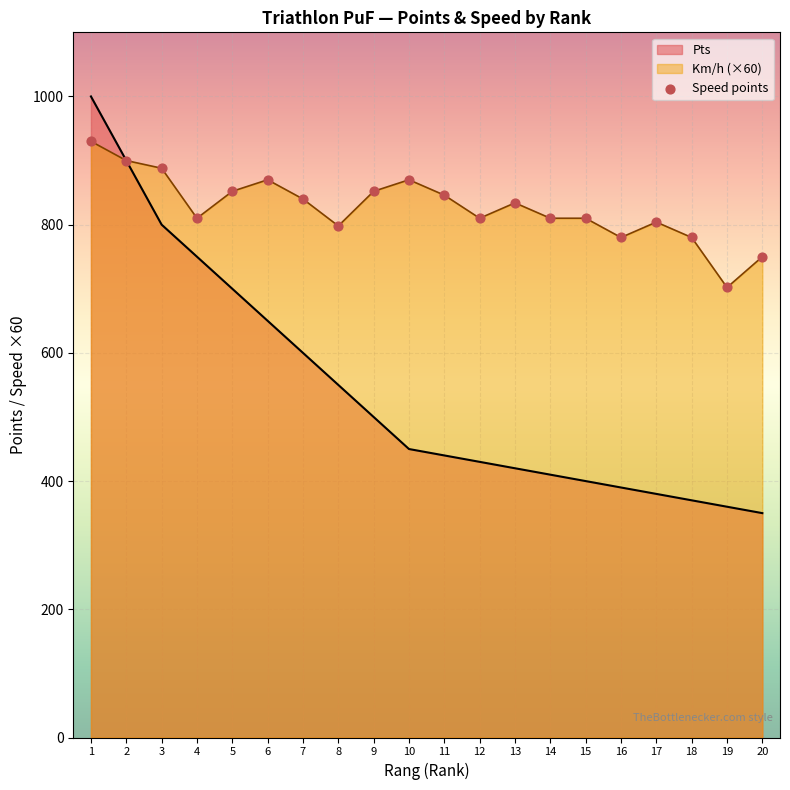

Which series has the largest total across all categories?

Km/h (×60)